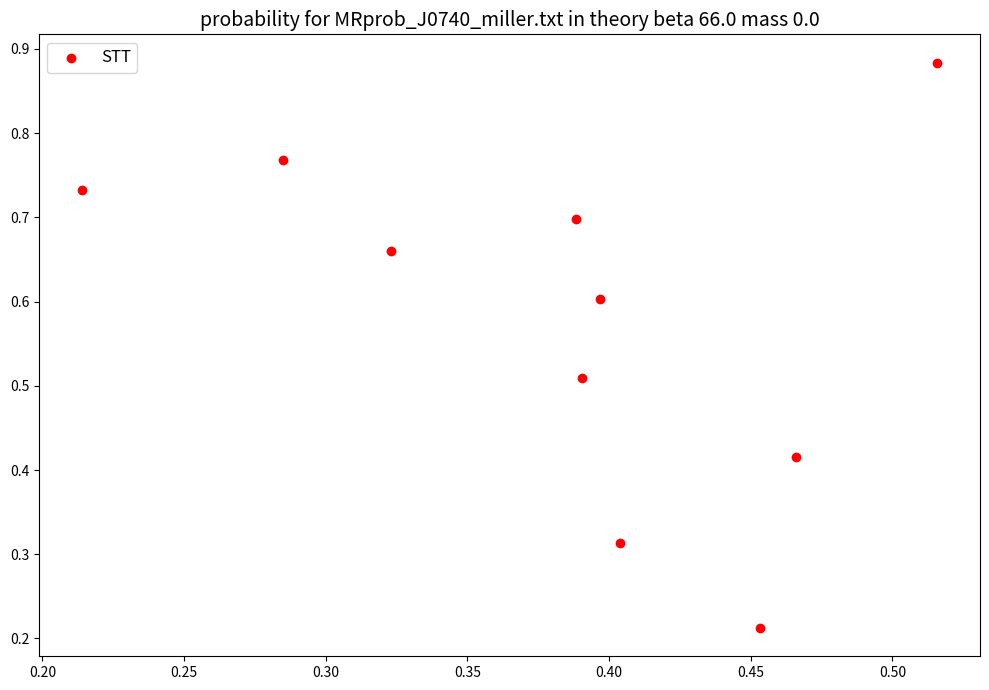

What is the average Y value?

0.6